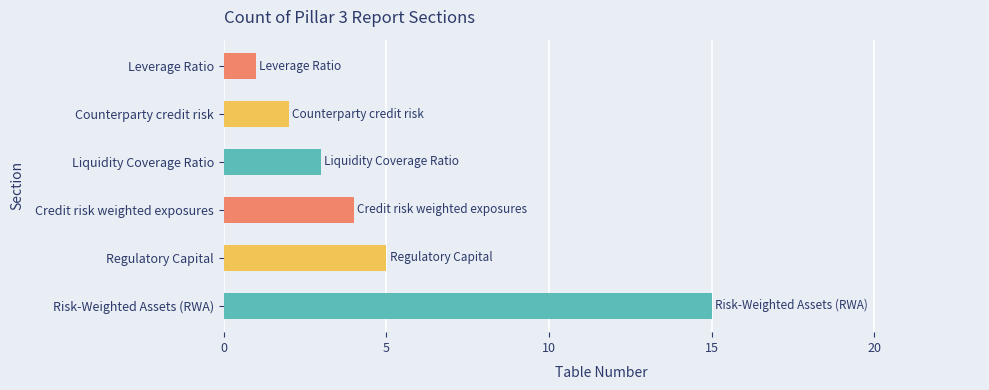

How many data points does each series have?

6